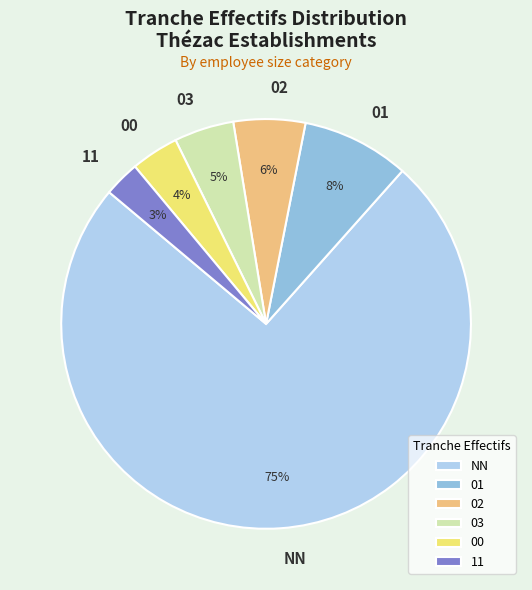

What is the smallest slice in the pie chart?

11